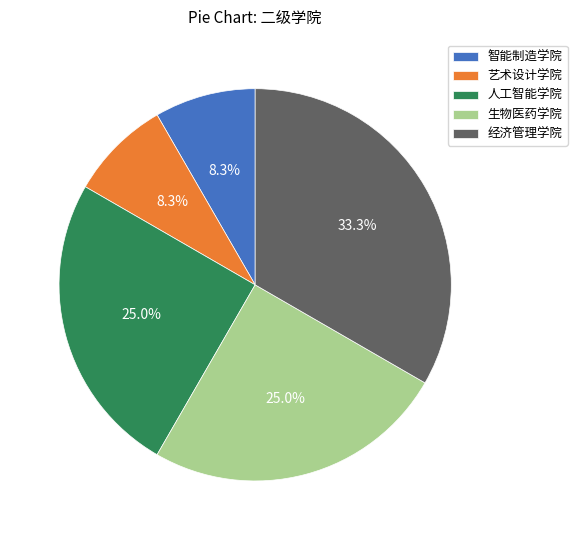

To the nearest percent, what is the difference between the largest and smallest slice percentages?

25%